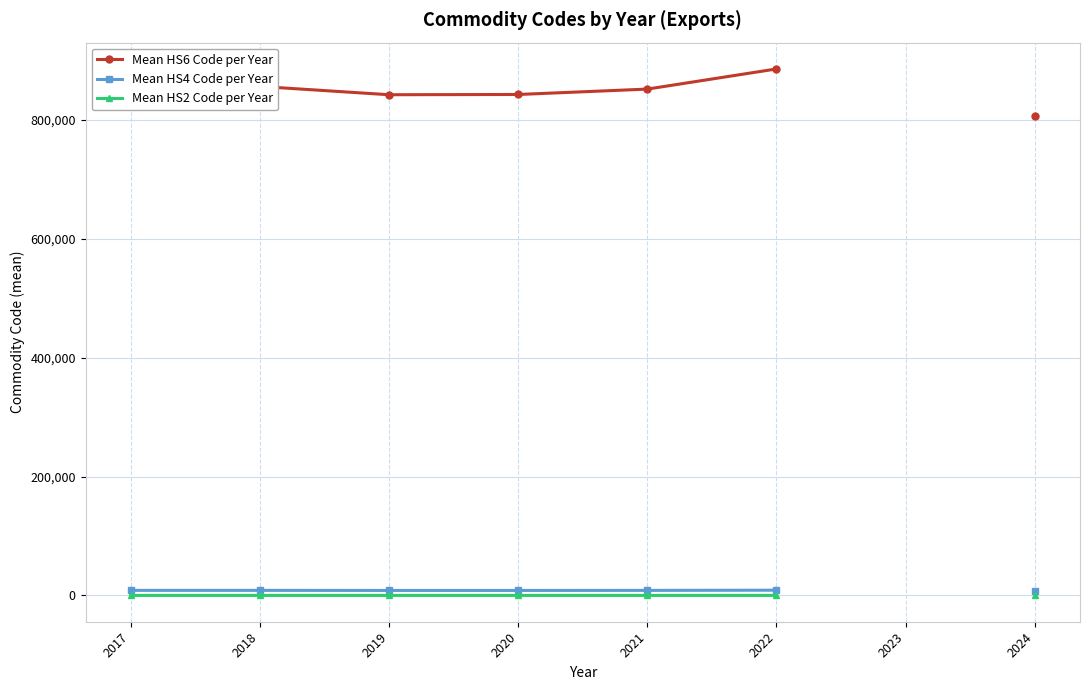

What is the value of the Mean HS4 Code per Year point at the 4th from the left?

8431.0